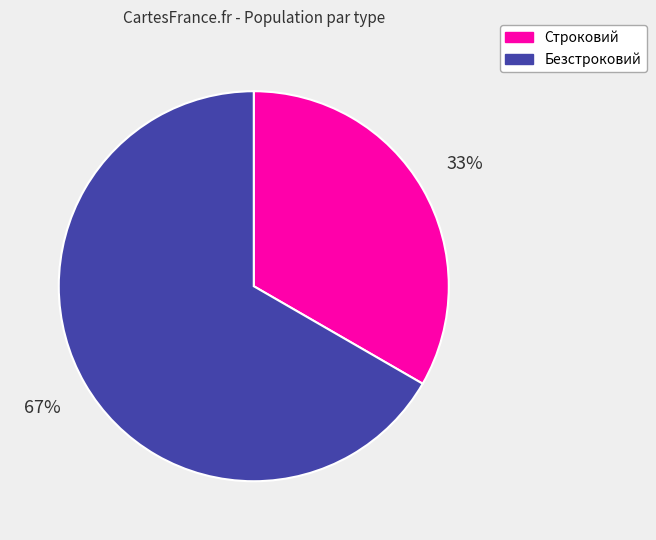

Is the sum of Безстроковий and Строковий greater than half?

Yes